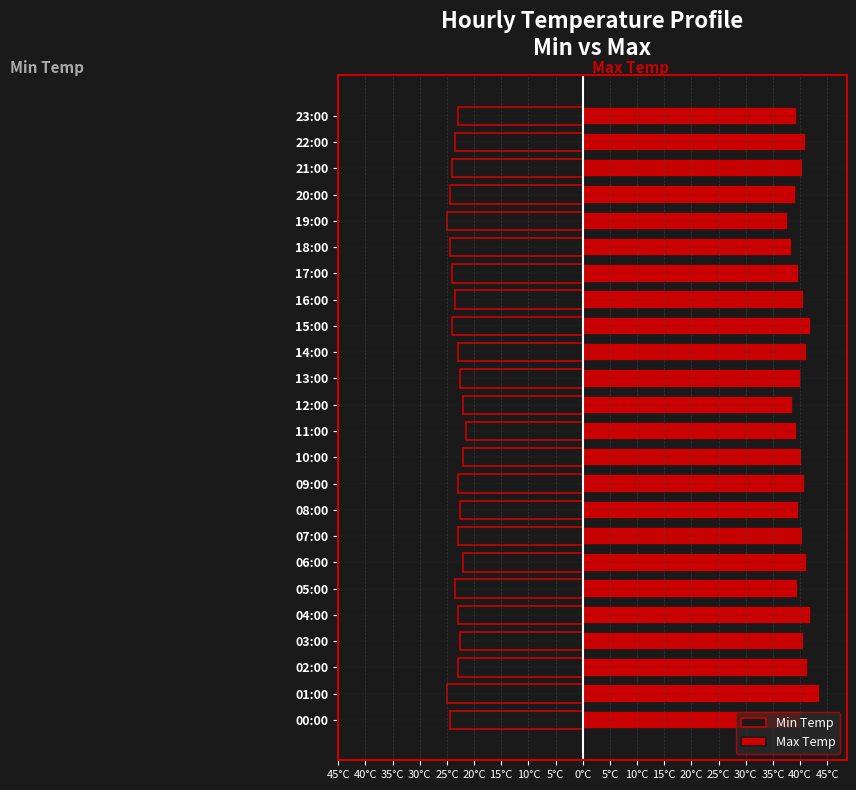

How many bars are there in each group?

2